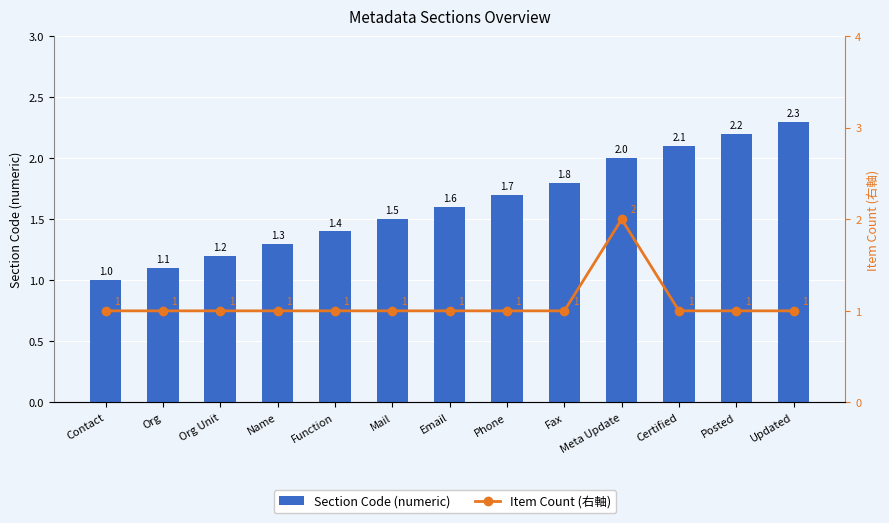

List the series in order of their peak value, lowest first.

Item Count (右軸), Section Code (numeric)